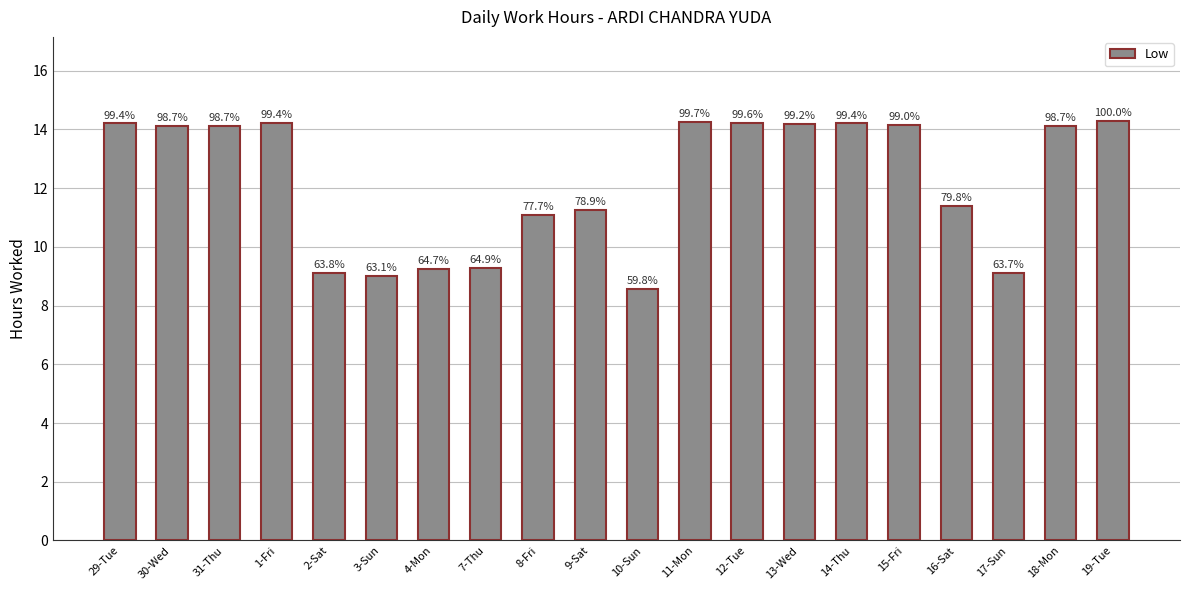

Reading left to right, extract all data points from this chart.

29-Tue=14.2	30-Wed=14.1	31-Thu=14.1	1-Fri=14.2	2-Sat=9.1	3-Sun=9.0	4-Mon=9.2	7-Thu=9.3	8-Fri=11.1	9-Sat=11.3	10-Sun=8.6	11-Mon=14.2	12-Tue=14.2	13-Wed=14.2	14-Thu=14.2	15-Fri=14.1	16-Sat=11.4	17-Sun=9.1	18-Mon=14.1	19-Tue=14.3